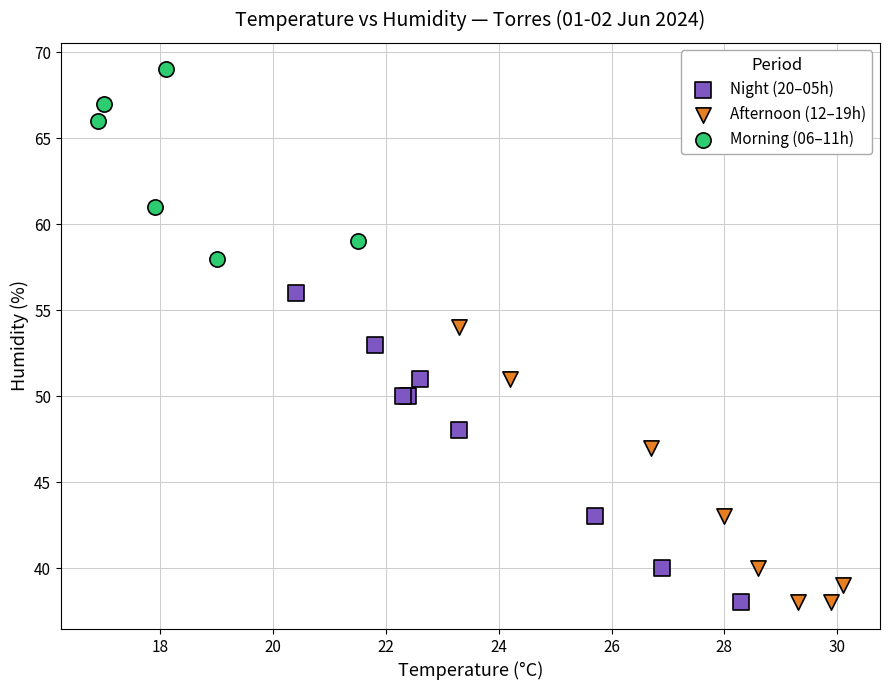

Which series has the widest spread of Y values?

Night (20–05h)